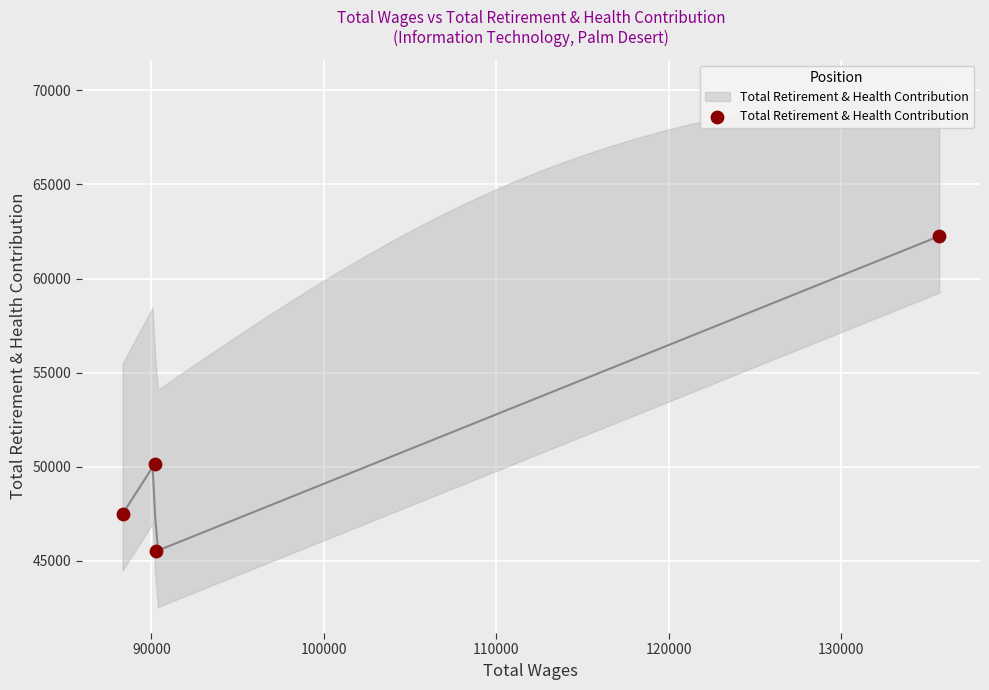

What Y value in the scatter plot is closest to 53880?

50155